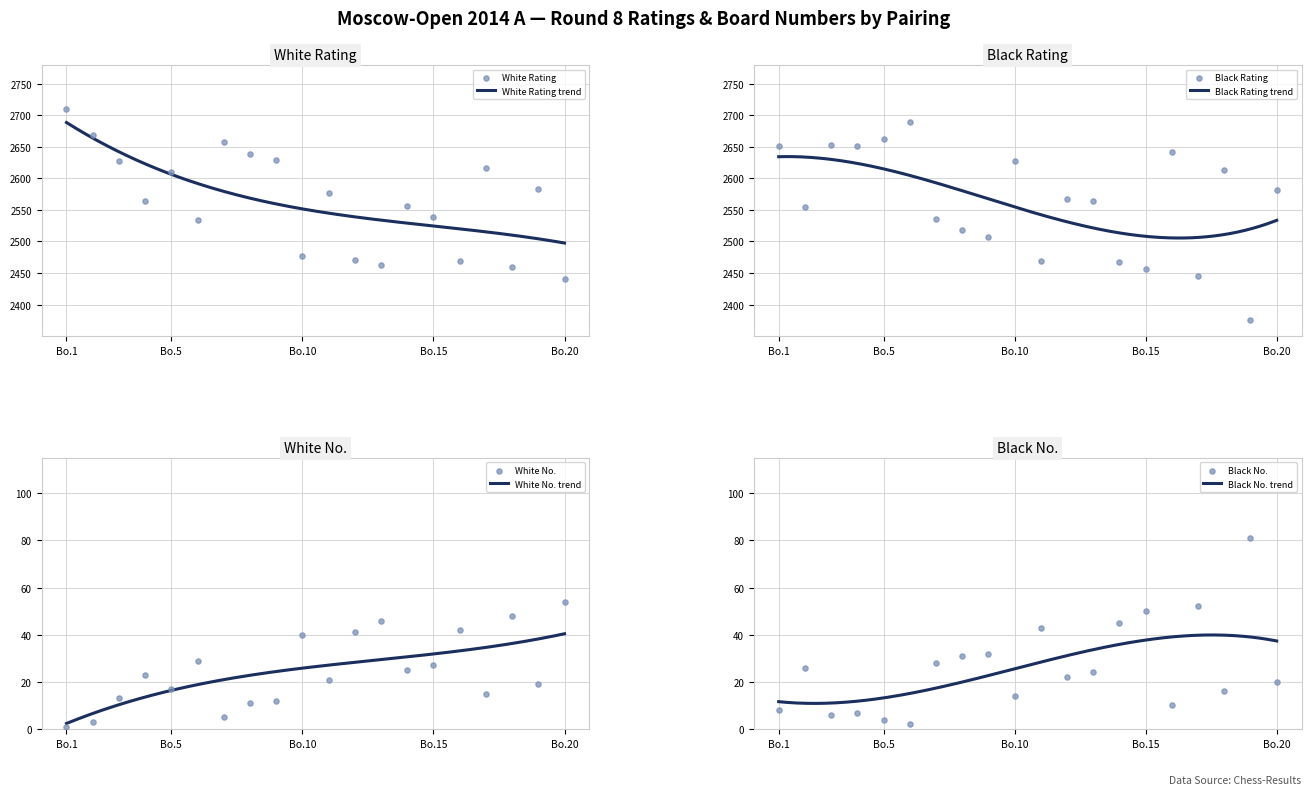

What are all the series names shown in the legend?

White Rating, Black Rating, White No., Black No.